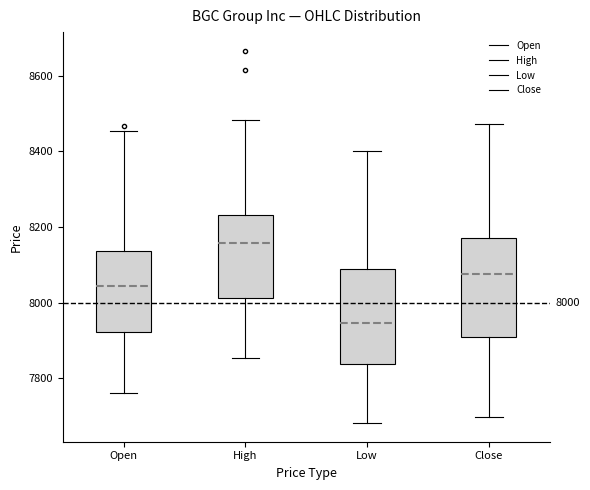

Which box's median line is the lowest?

Low